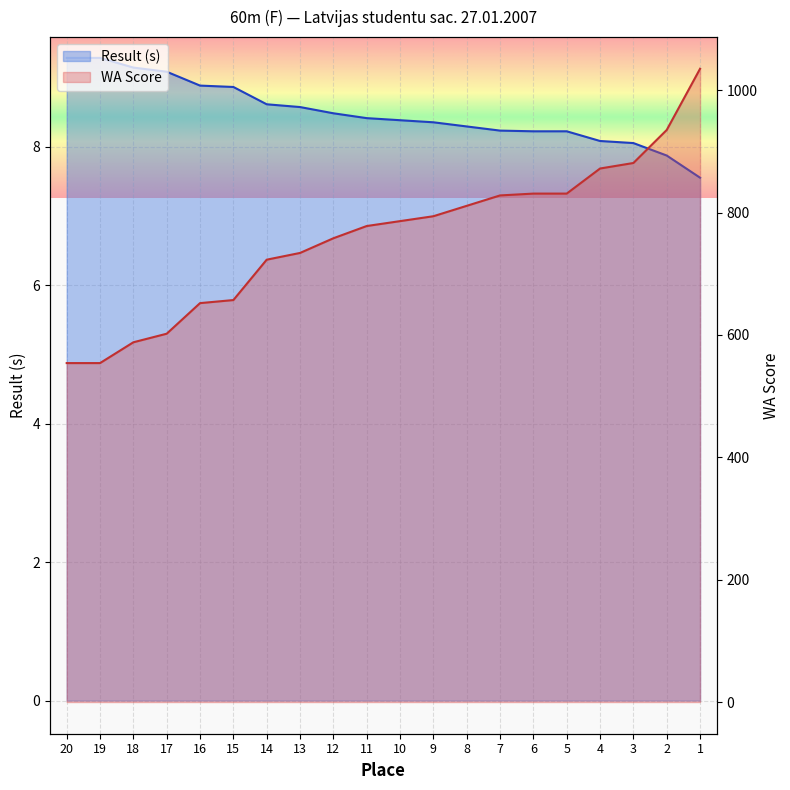

What are all the series names shown in the legend?

Result (s), WA Score